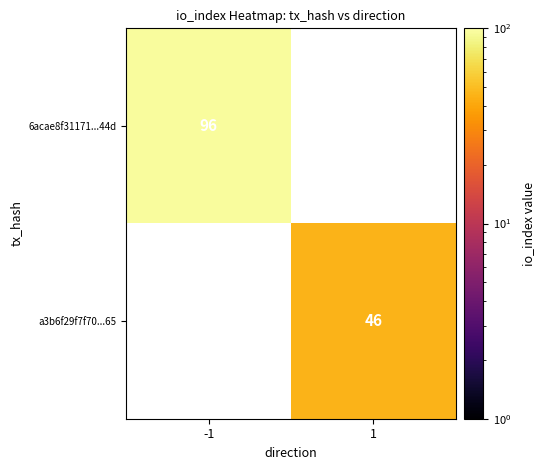

True or false: a3b6f29f7f70...65 has a value of 77 at 1.

False